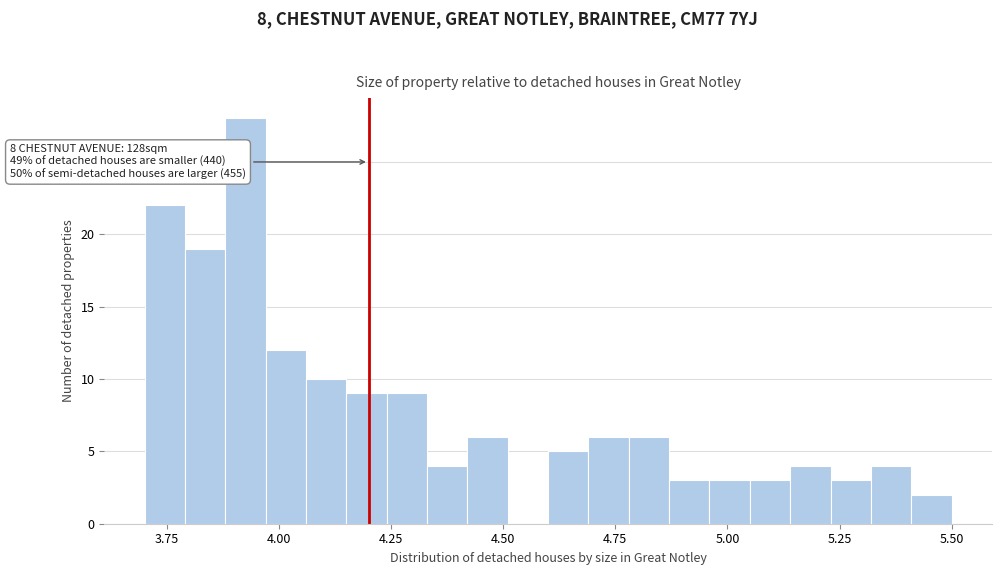

Around what value on the x-axis is the tallest bar? Give the approximate position of its centre, as read against the axis.

3.95